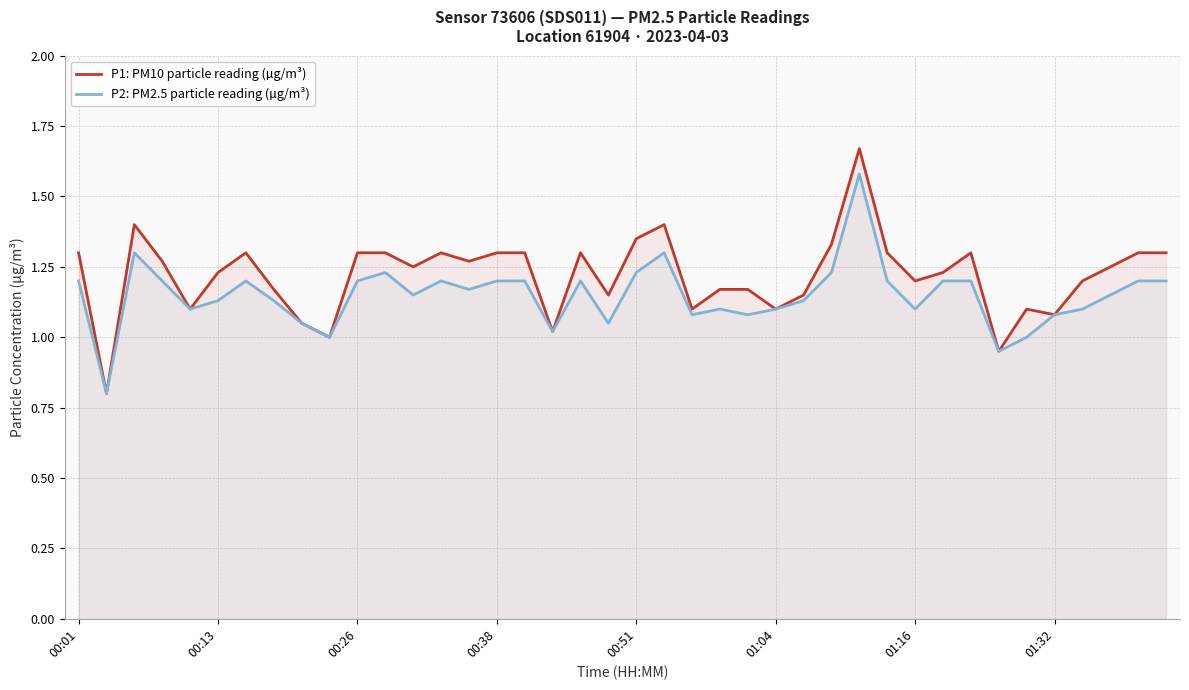

What are all the series names shown in the legend?

P1: PM10 particle reading (µg/m³), P2: PM2.5 particle reading (µg/m³)